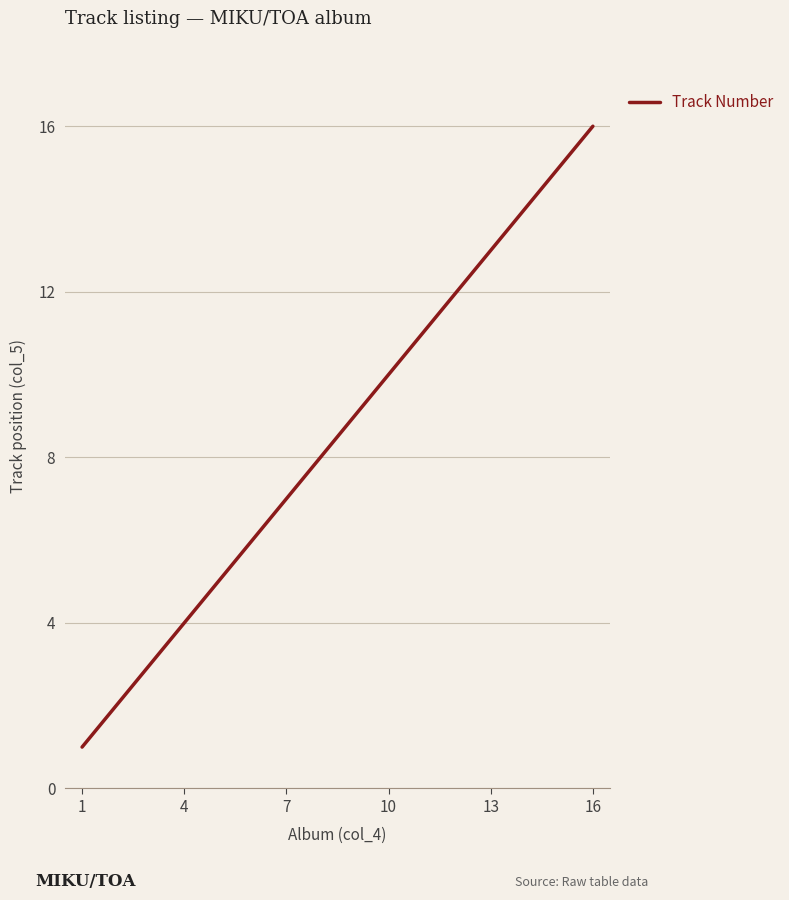

What is the maximum value shown in the chart?

16